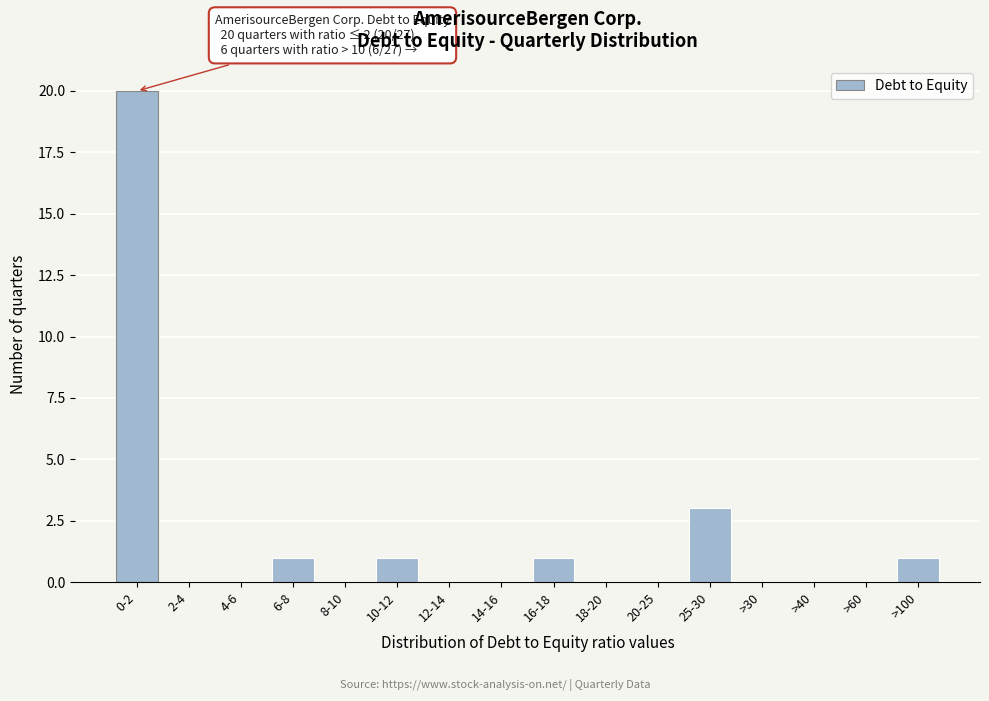

Reading left to right, transcribe all the data shown in this chart.

0-2=20	2-4=0	4-6=0	6-8=1	8-10=0	10-12=1	12-14=0	14-16=0	16-18=1	18-20=0	20-25=0	25-30=3	>30=0	>40=0	>60=0	>100=1